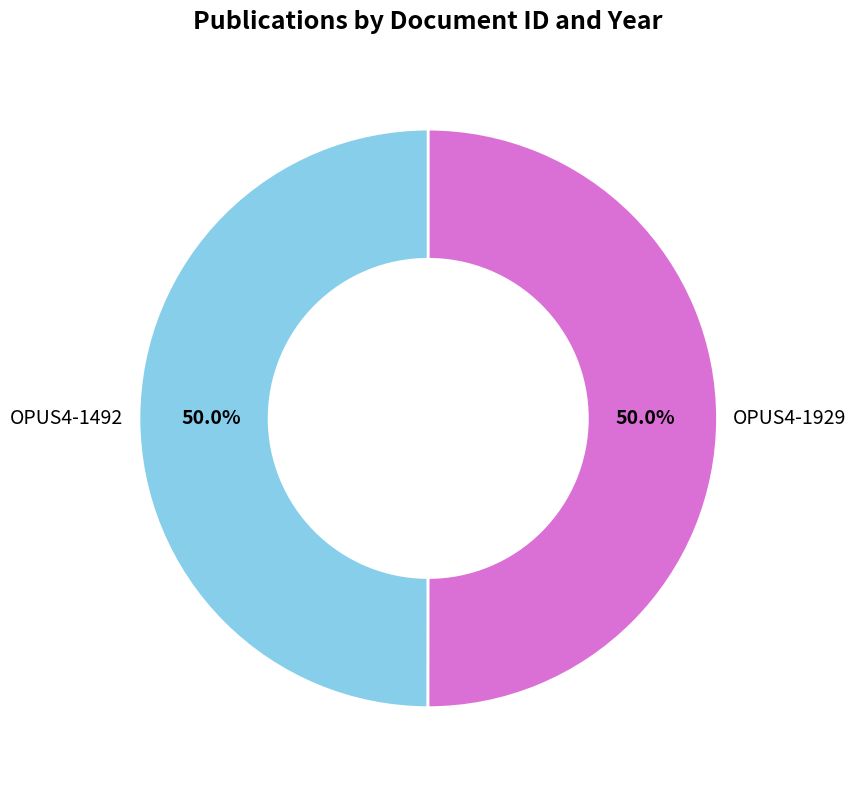

What is the total percentage of OPUS4-1929 and OPUS4-1492?

100.0%